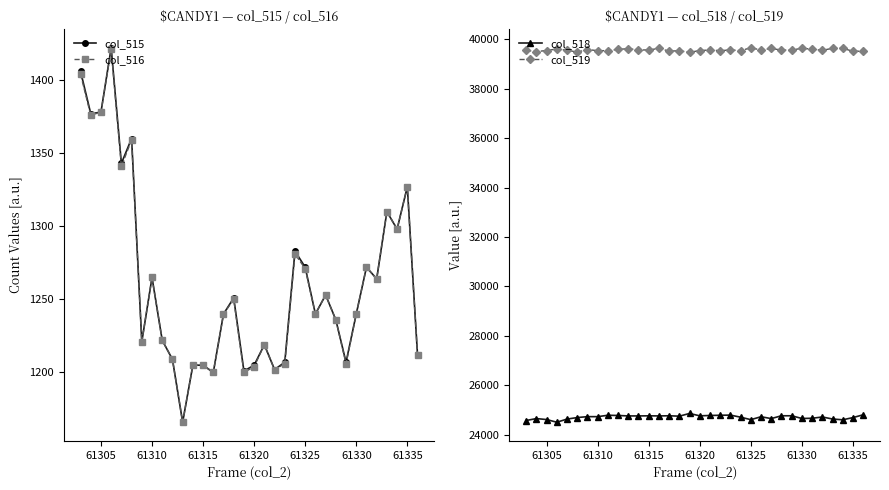

List the series in order of their peak value, lowest first.

col_516, col_515, col_518, col_519